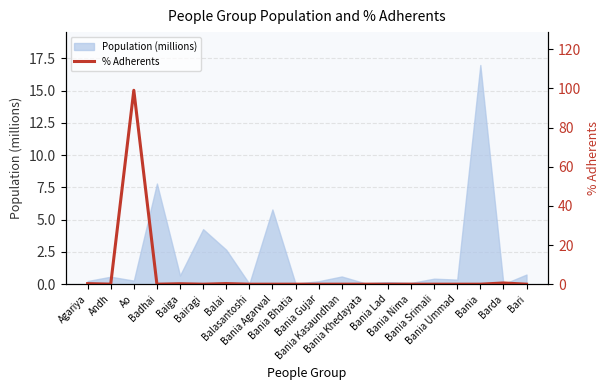

True or false: there are more than 0 points higher than both neighbors.

True